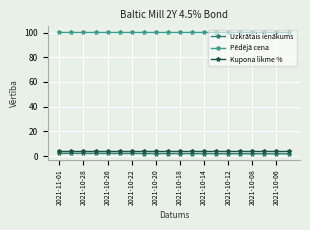

At how many categories does at least one series exceed 93?

20